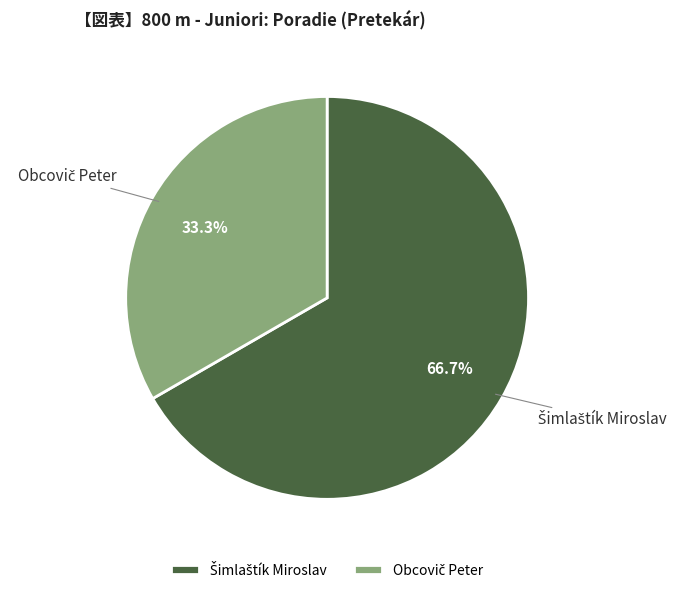

Does any single category account for the majority?

Yes